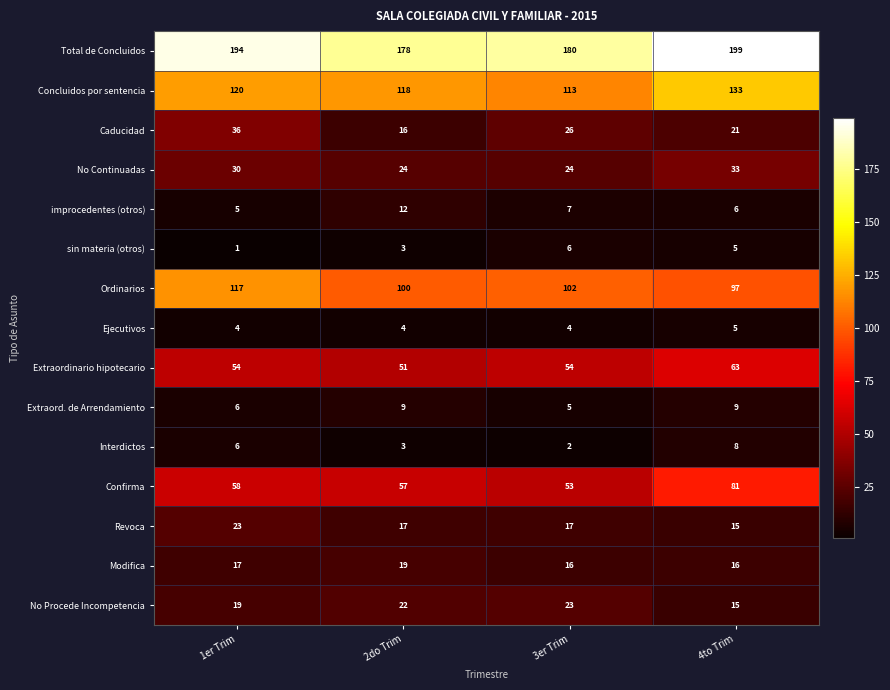

At which label does Caducidad reach its minimum?

2do Trim